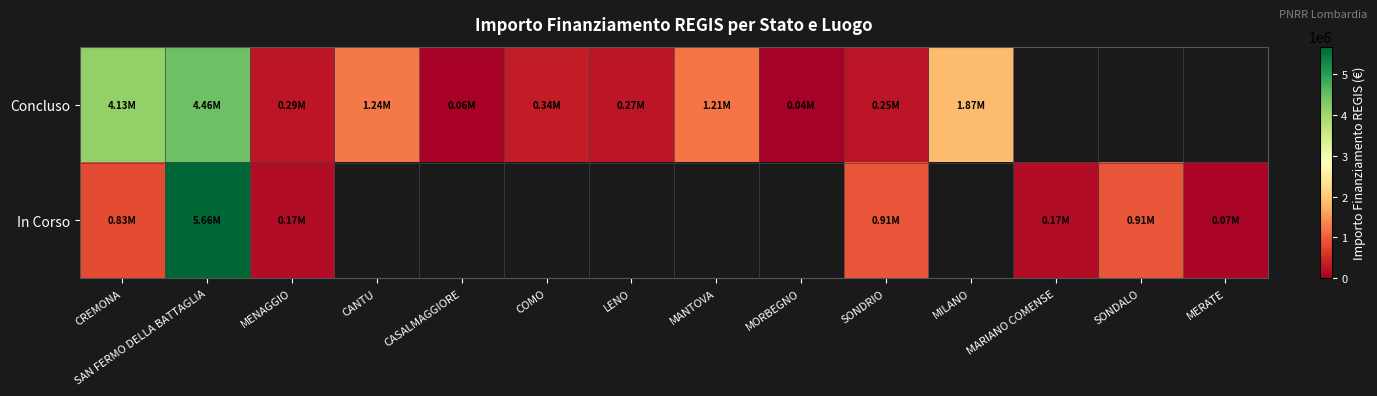

What is the spread (max minus min) of values at SONDRIO?

666300.0